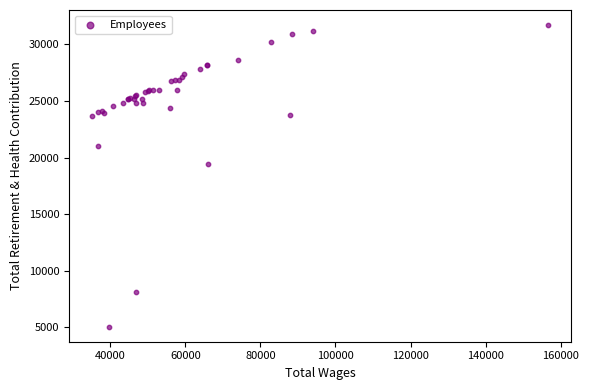

What Y value in the scatter plot is closest to 18379?

19461